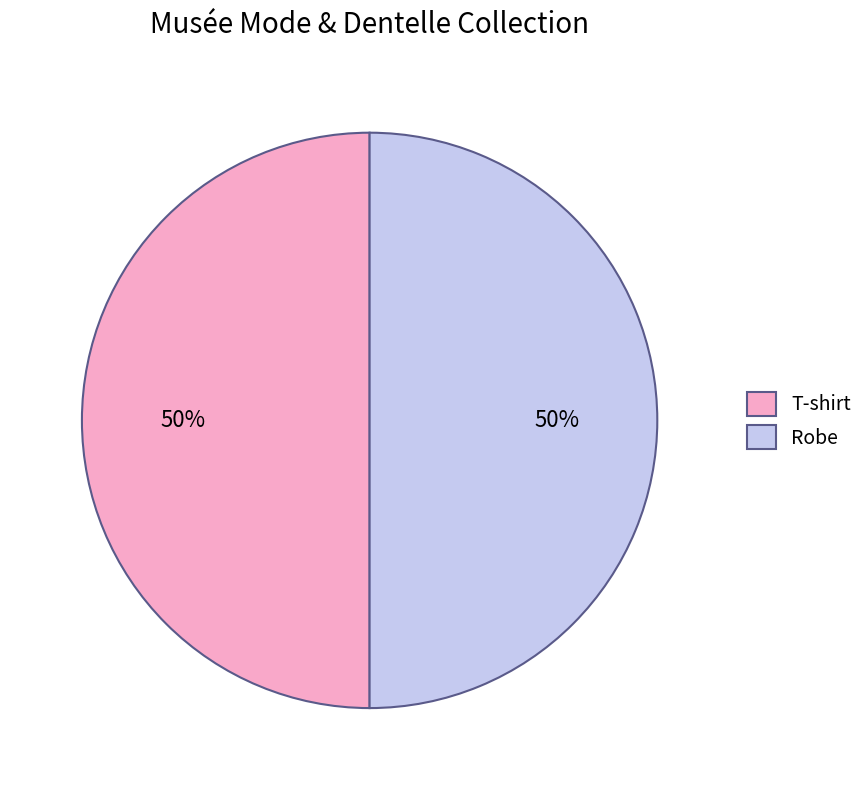

What is the ratio of the value at Robe to the value at T-shirt?

1.0